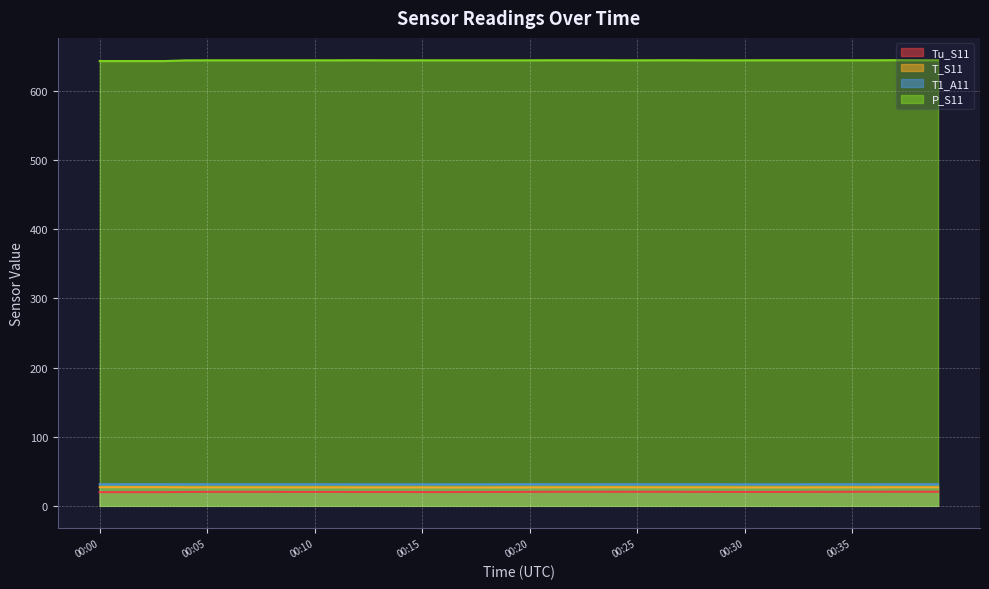

How many Tu_S11 values are between 20 and 21?

34